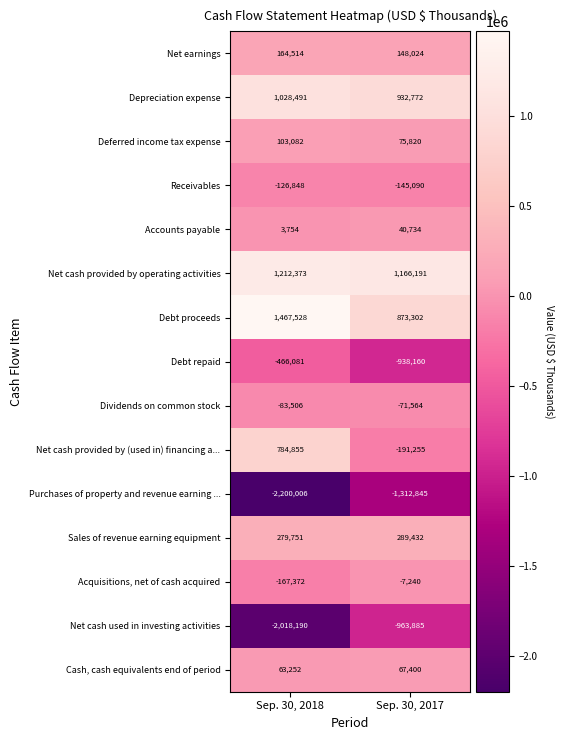

How many data points does each series have?

2